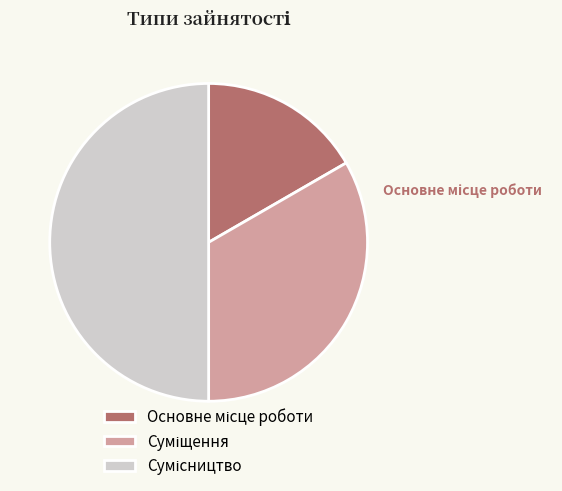

Rank the categories by value from highest to lowest.

Сумісництво, Суміщення, Основне місце роботи